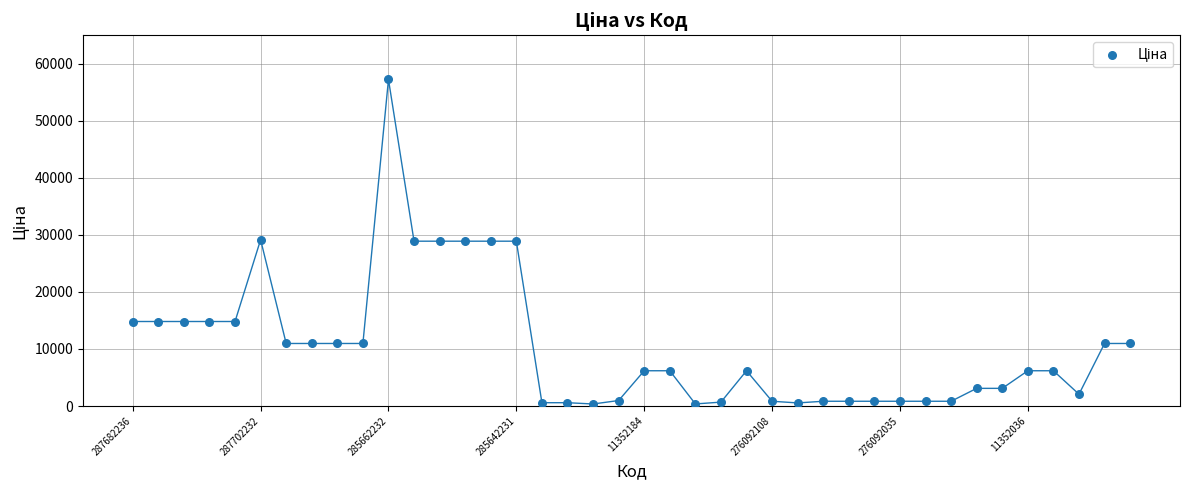

What is the range of Y values (max minus min)?

56905.4